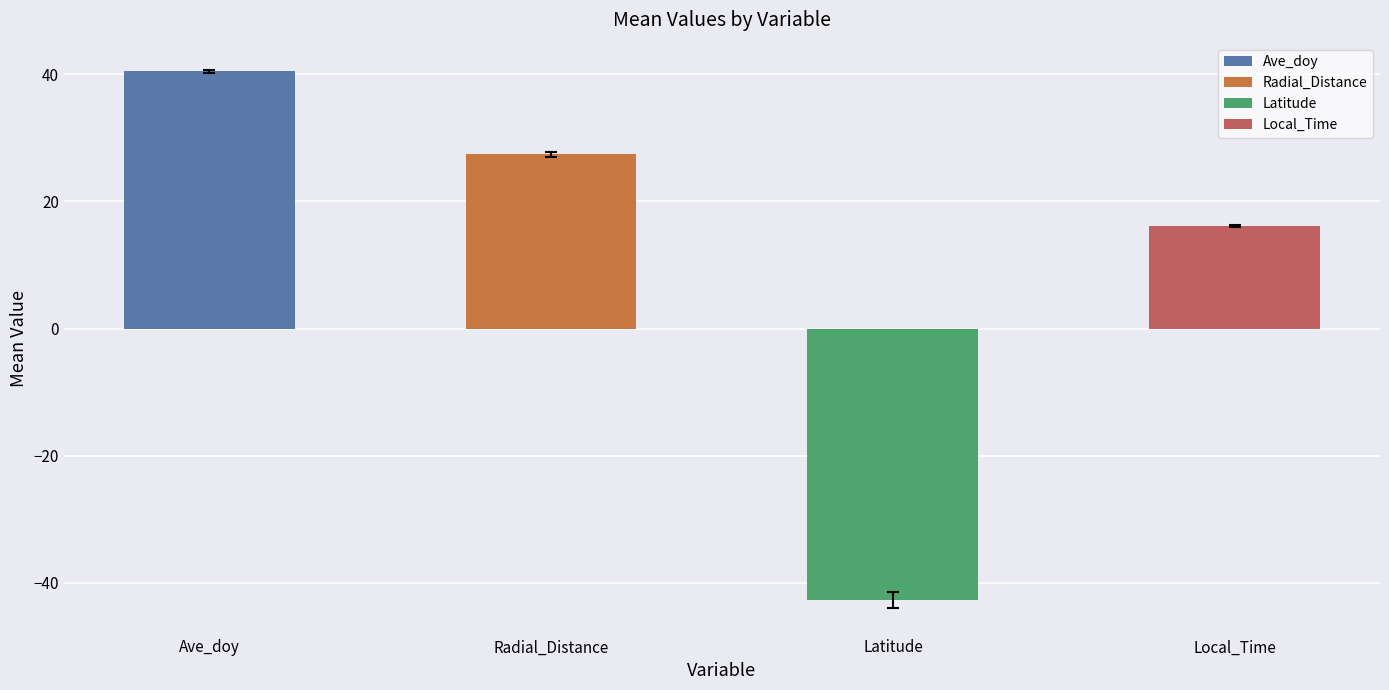

Which has a higher value, Latitude or 16?

16